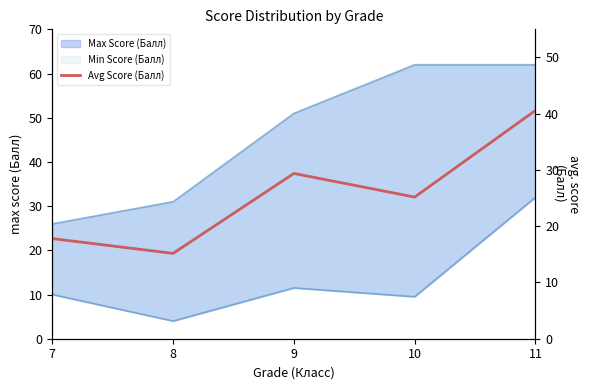

Rank the categories by value from highest to lowest.

11, 9, 10, 7, 8